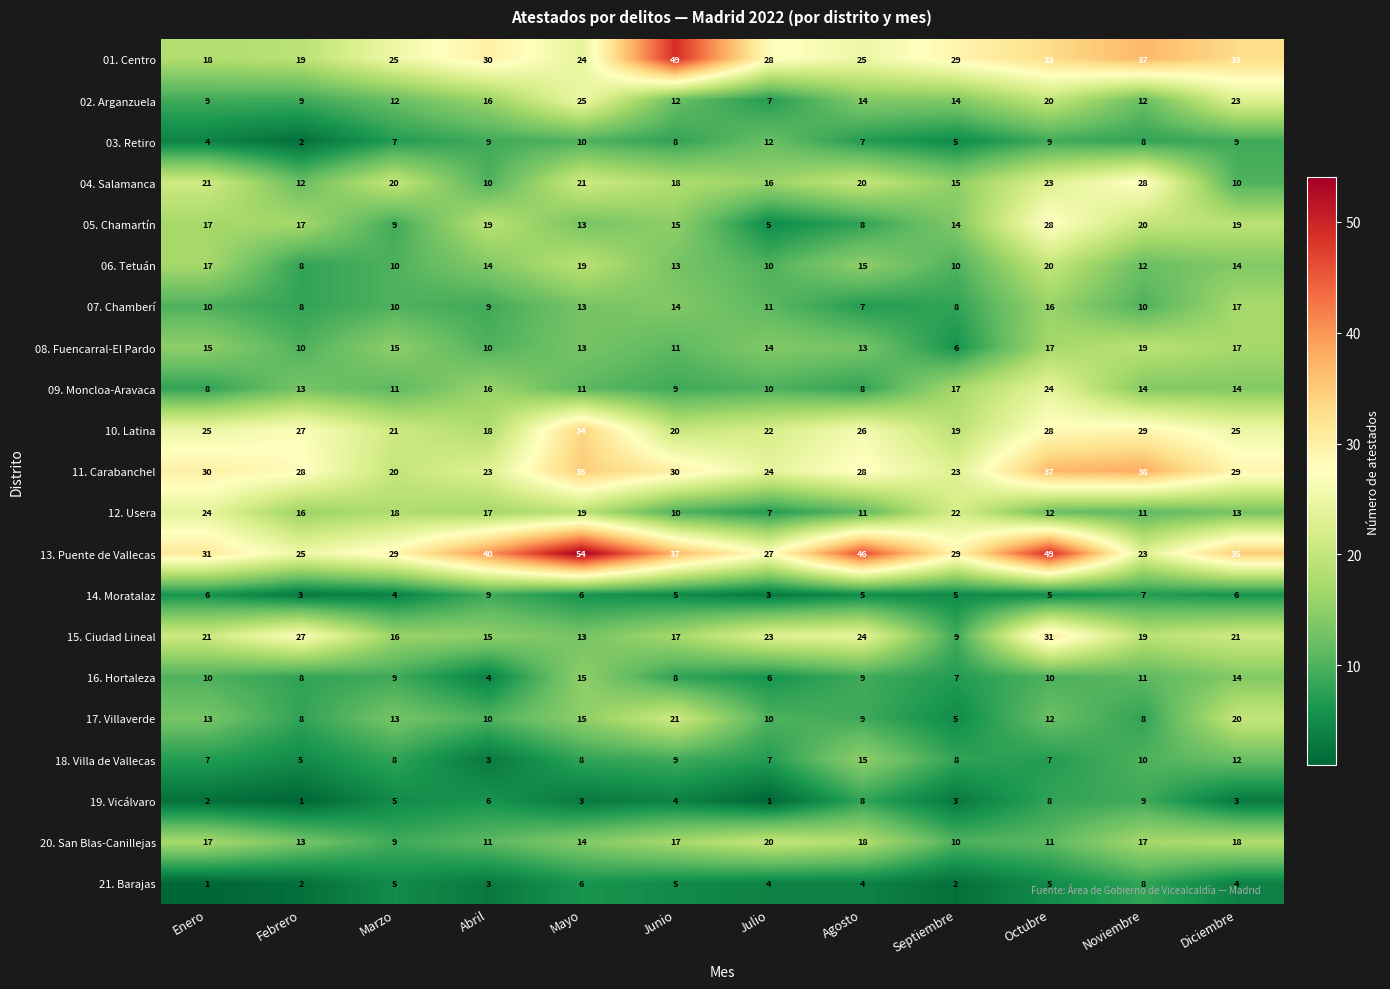

The value of 20. San Blas-Canillejas at Febrero is 13. True or false?

True